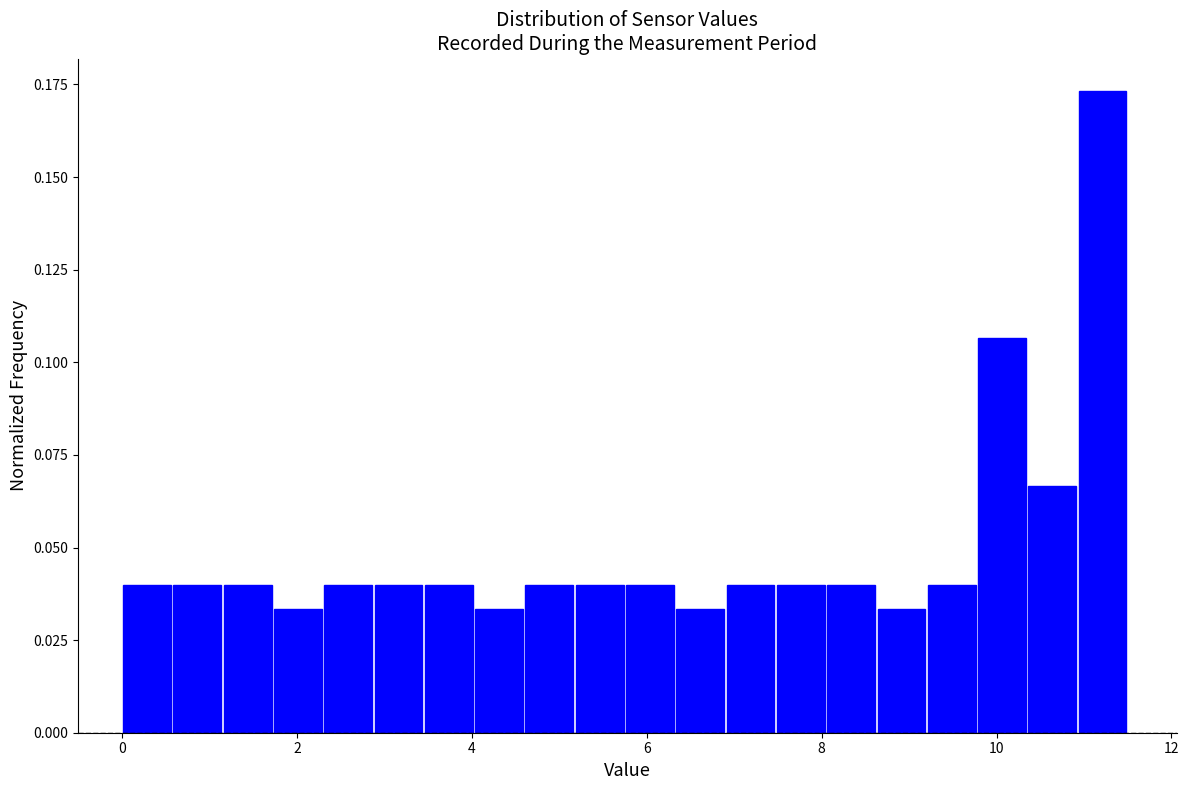

Read against the x-axis, roughly where is the centre of the tallest bar?

11.2